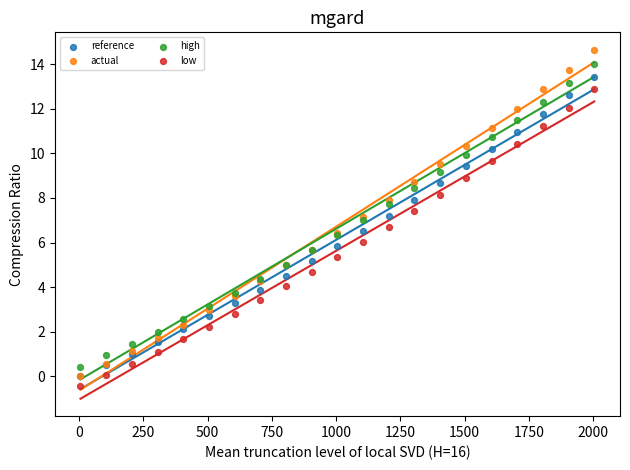

Which series contains the lowest Y value?

low